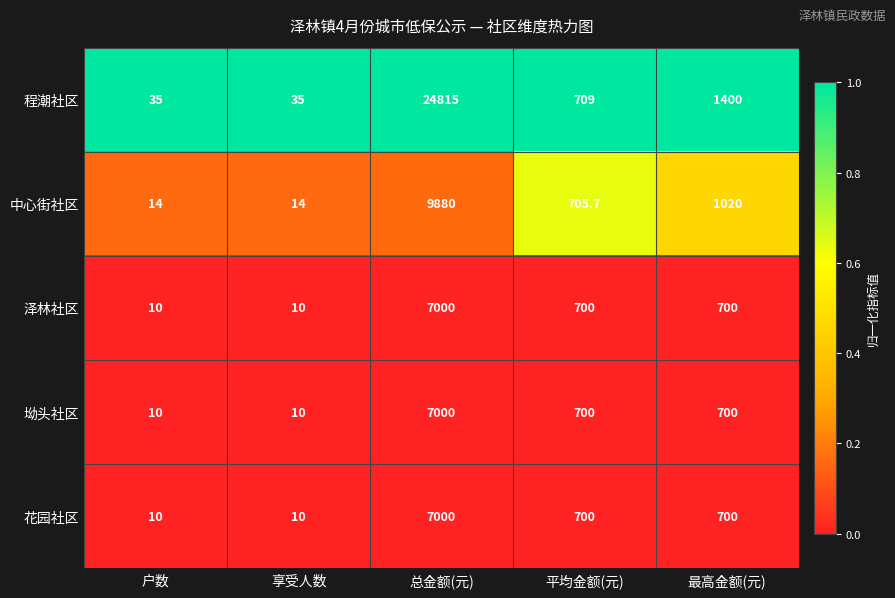

At which category is the sum across all series the highest?

总金额(元)